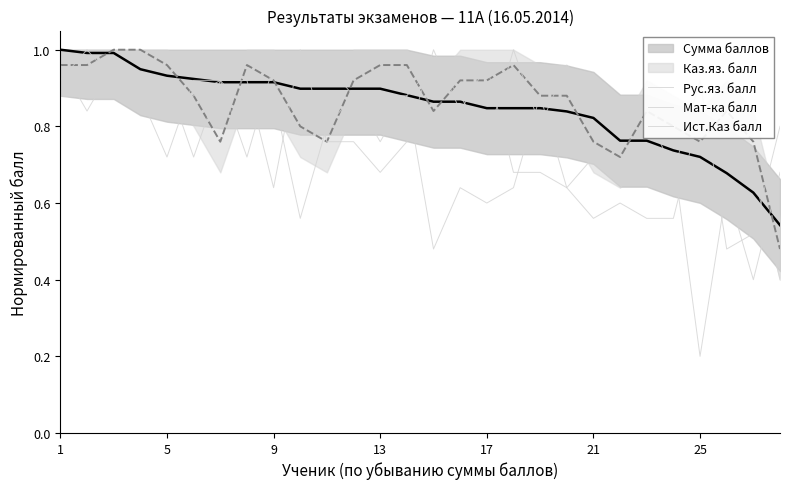

Where is the first local minimum for Рус.яз. балл?

5